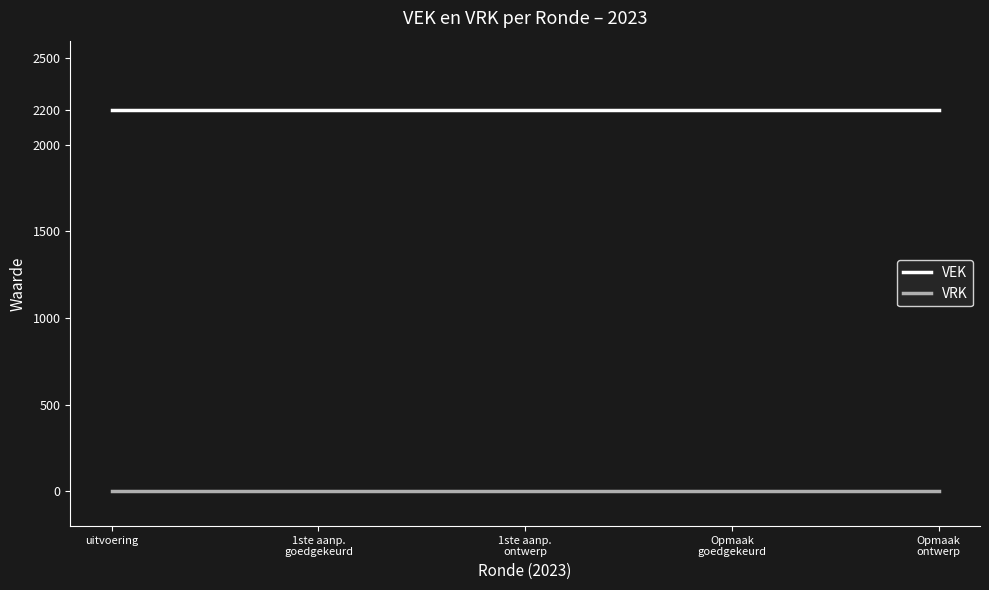

Is it true that VEK equals 3770 at 1ste aanp.
goedgekeurd?

False